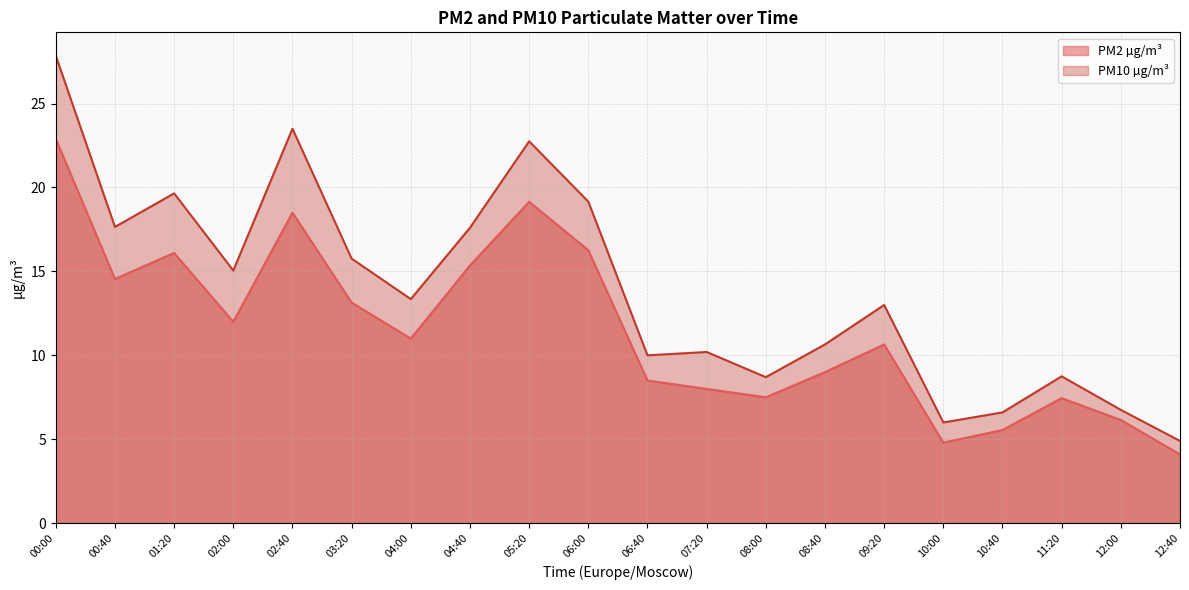

How many data points does each series have?

20